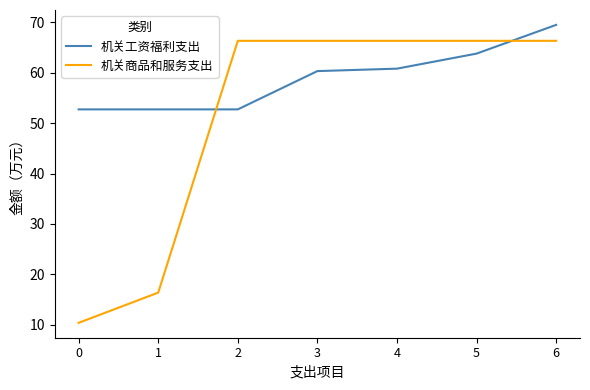

What is the difference between the second highest and second lowest values in the 机关工资福利支出 series?

11.1